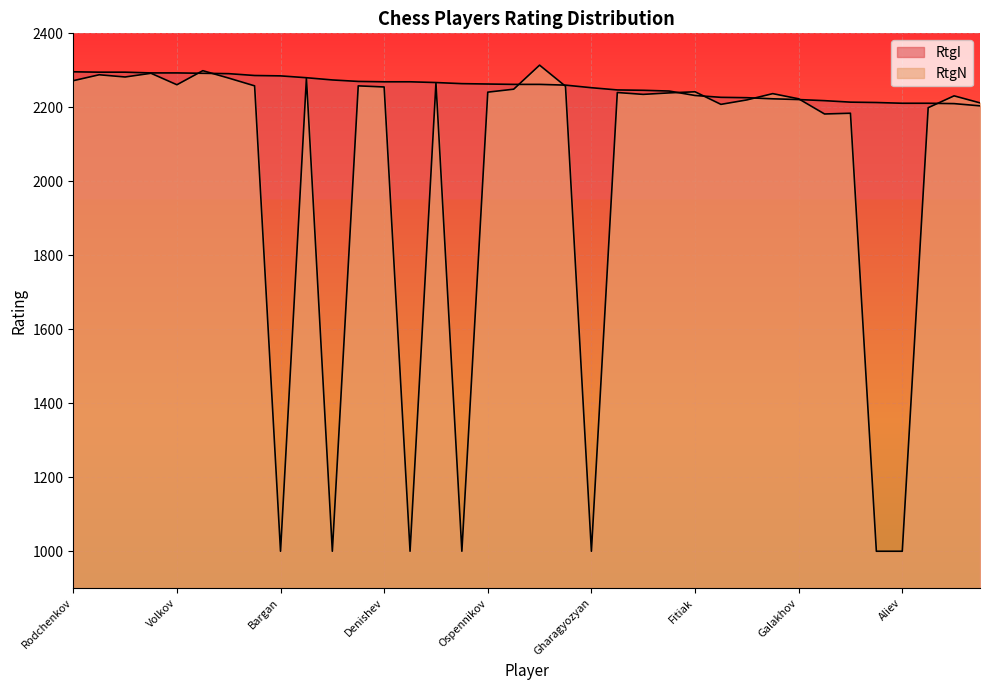

At which label does RtgN reach its minimum?

Bargan